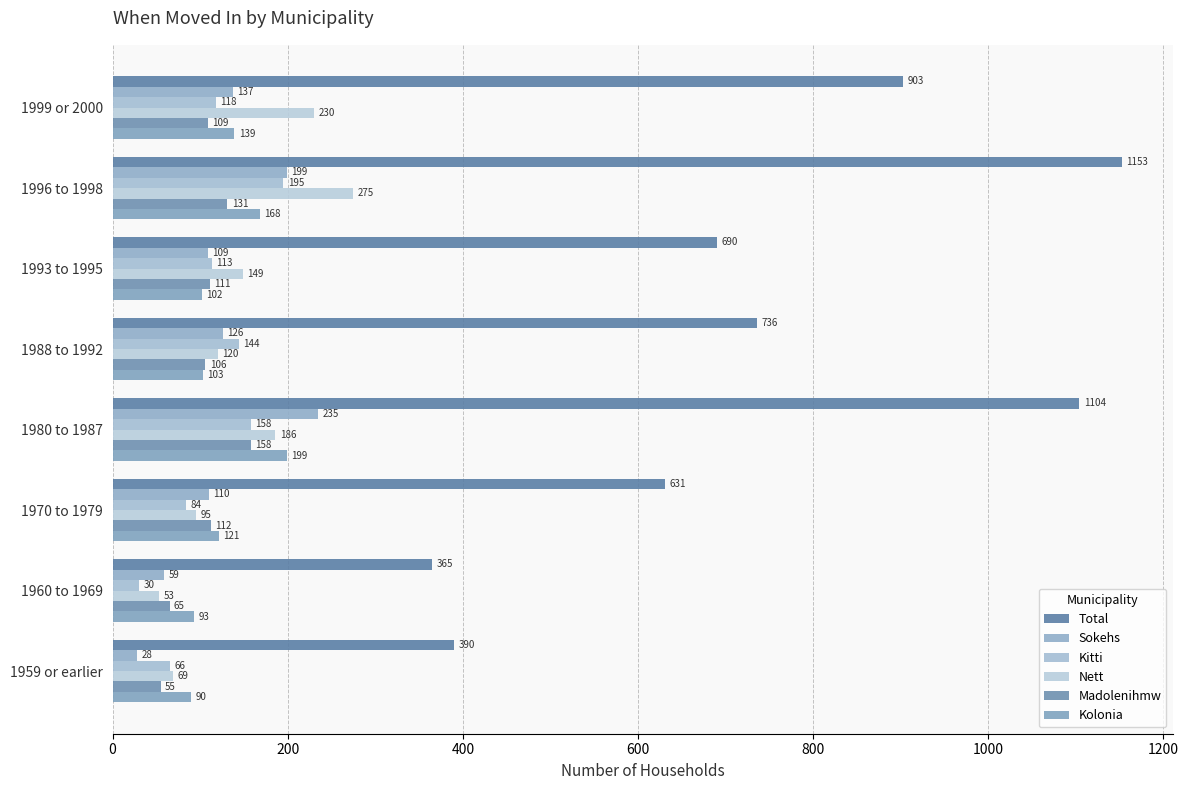

Count the number of categories in the chart.

8